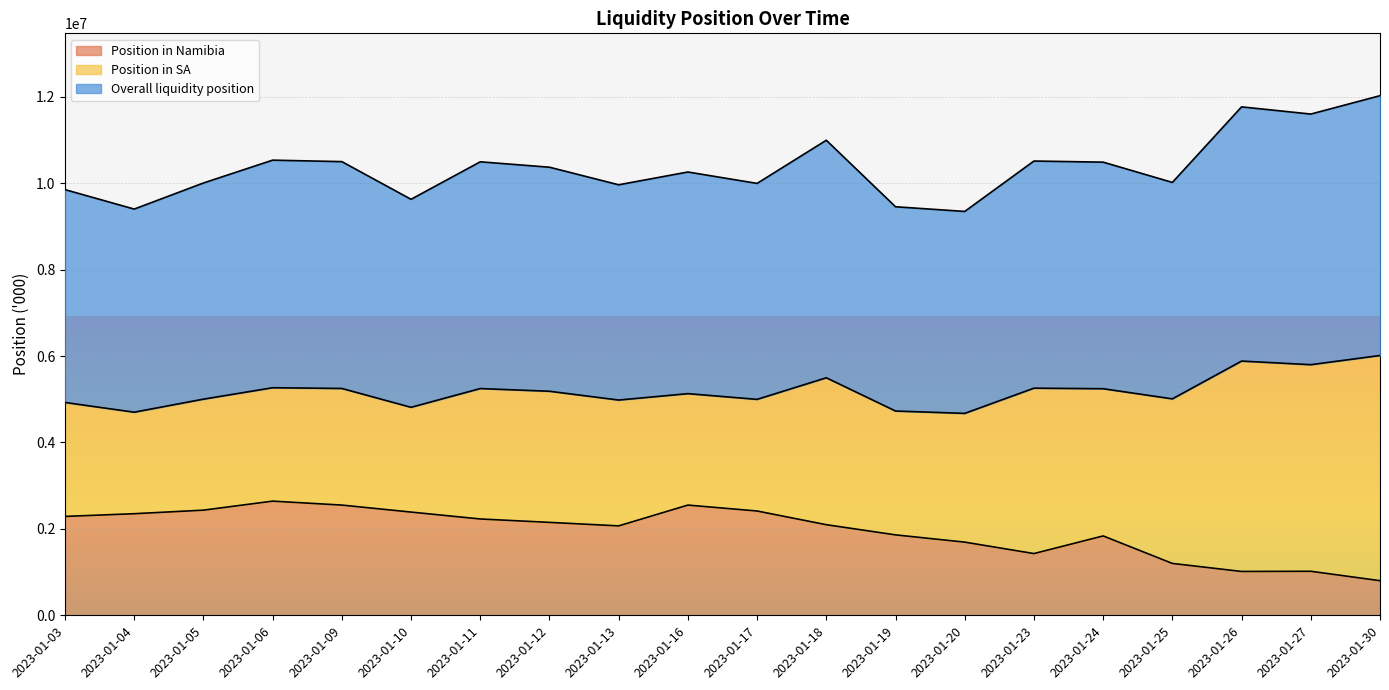

What is the spread (max minus min) of values at 2023-01-04?

2349589.0